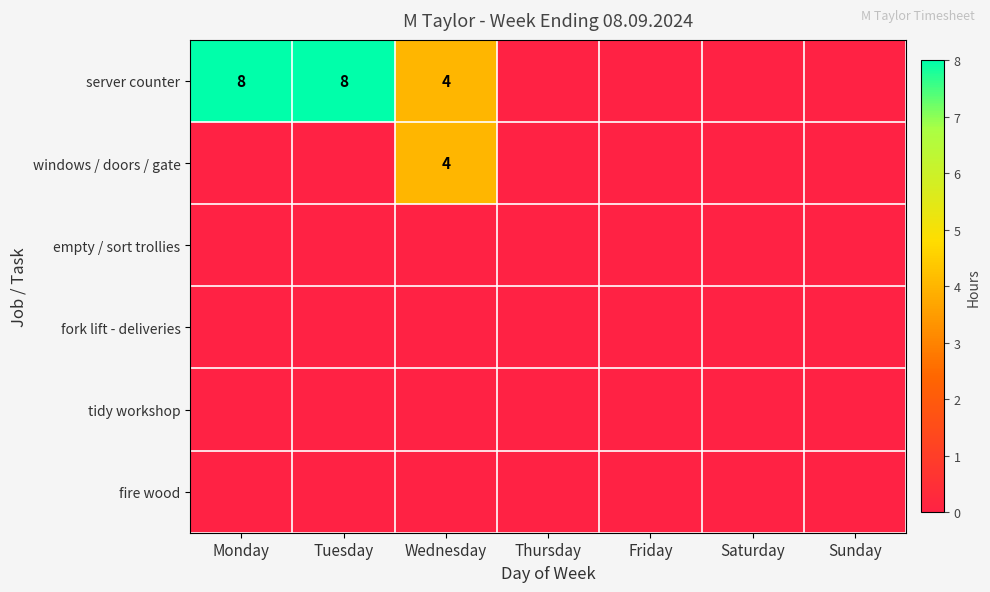

Between Thursday and Saturday, which is larger?

Thursday